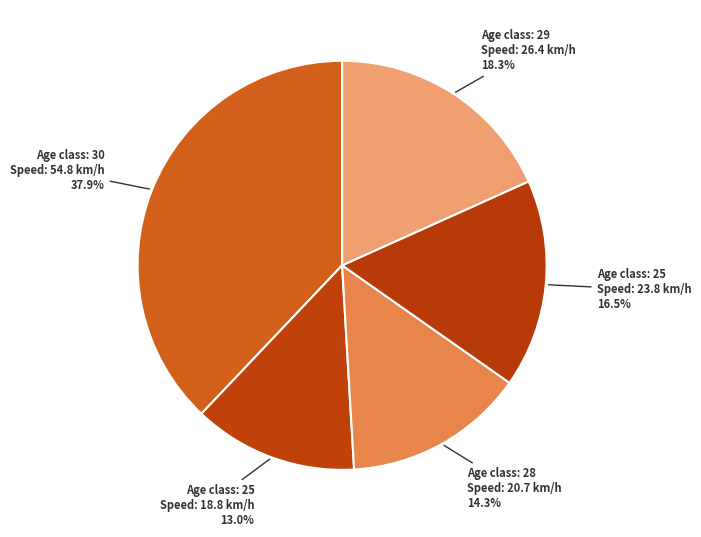

What is the largest slice in the pie chart?

30